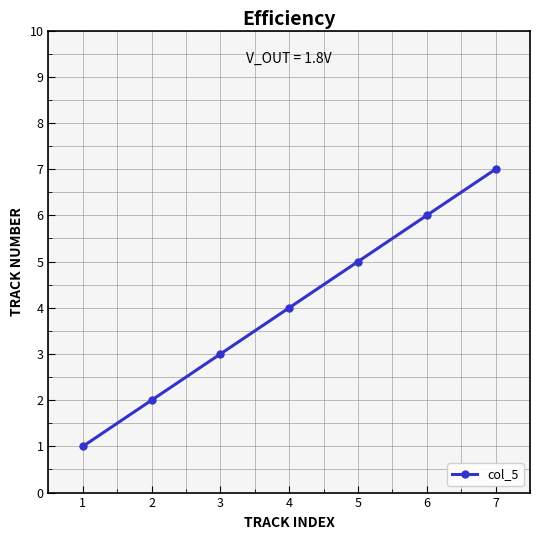

Reading right to left, what are all the values shown in this chart?

7	6	5	4	3	2	1